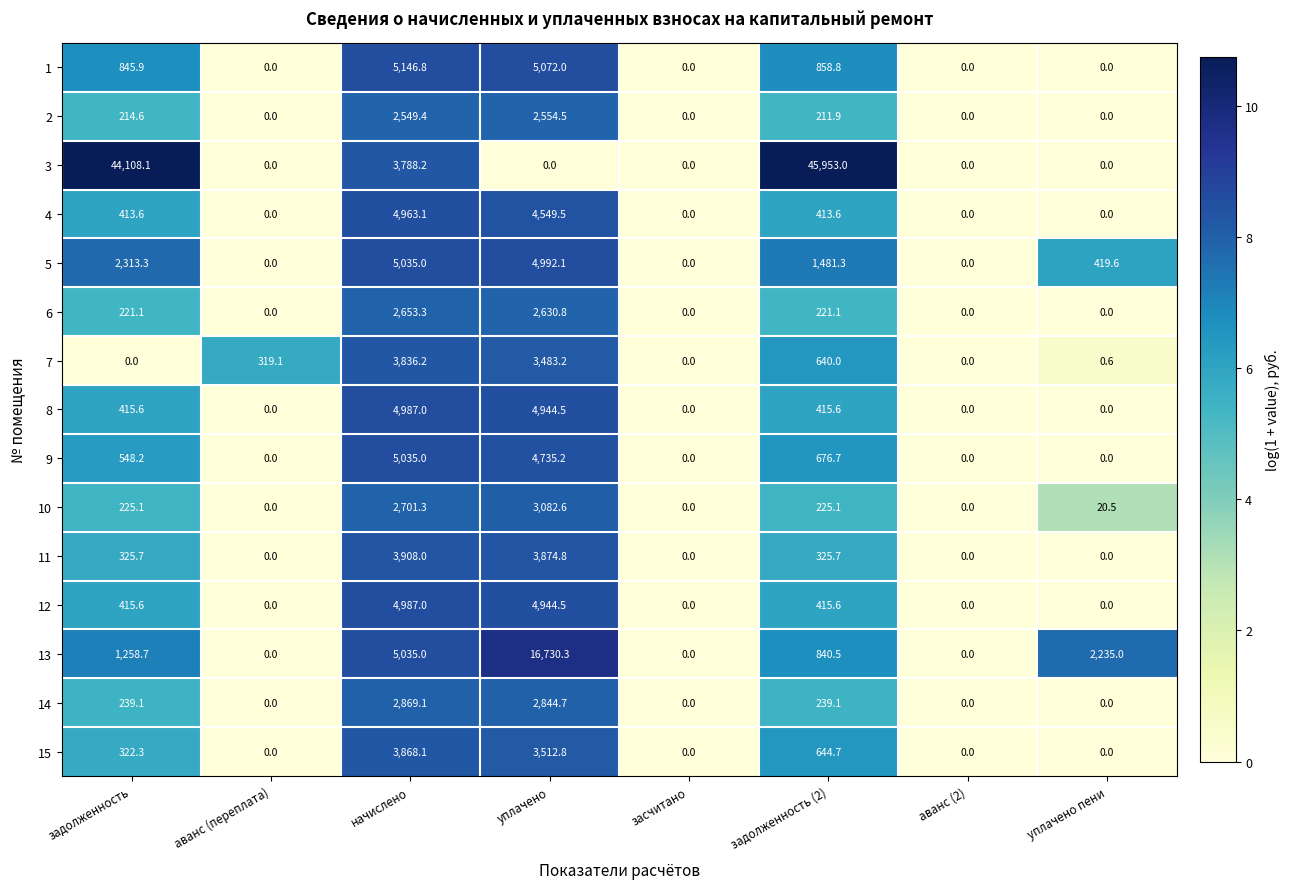

Which series has the widest spread of values?

3